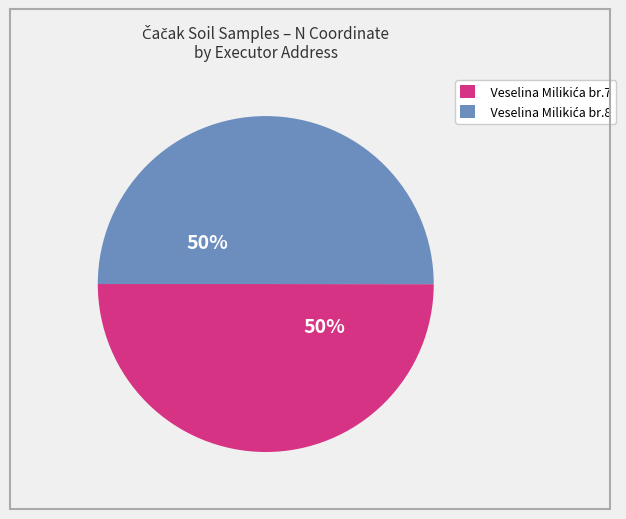

The Veselina Milikića br.8 slice represents 60% of the pie. True or false?

False